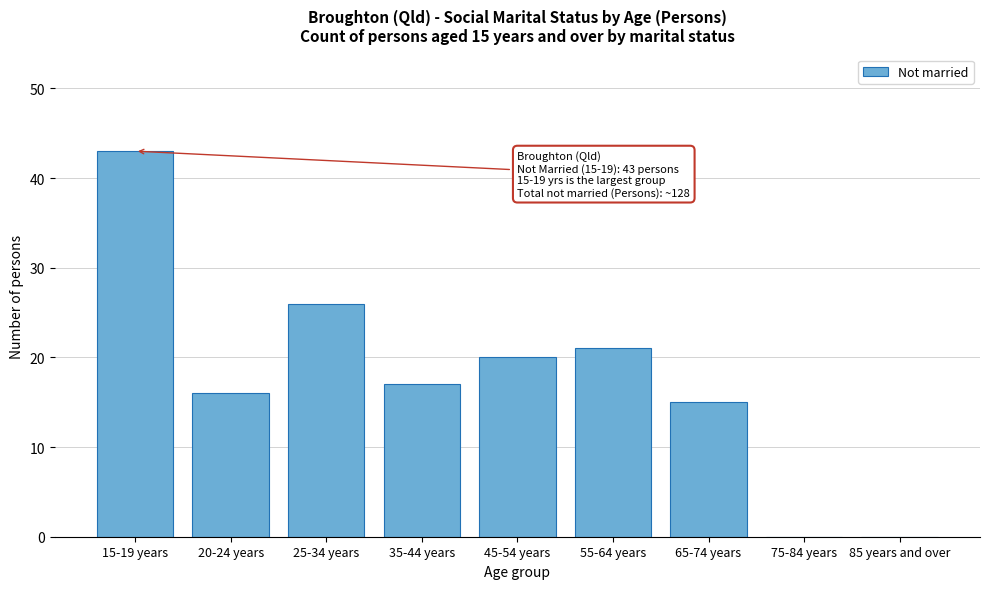

Reading left to right, what are all the values shown in this chart?

15-19 years=43	20-24 years=16	25-34 years=26	35-44 years=17	45-54 years=20	55-64 years=21	65-74 years=15	75-84 years=0	85 years and over=0